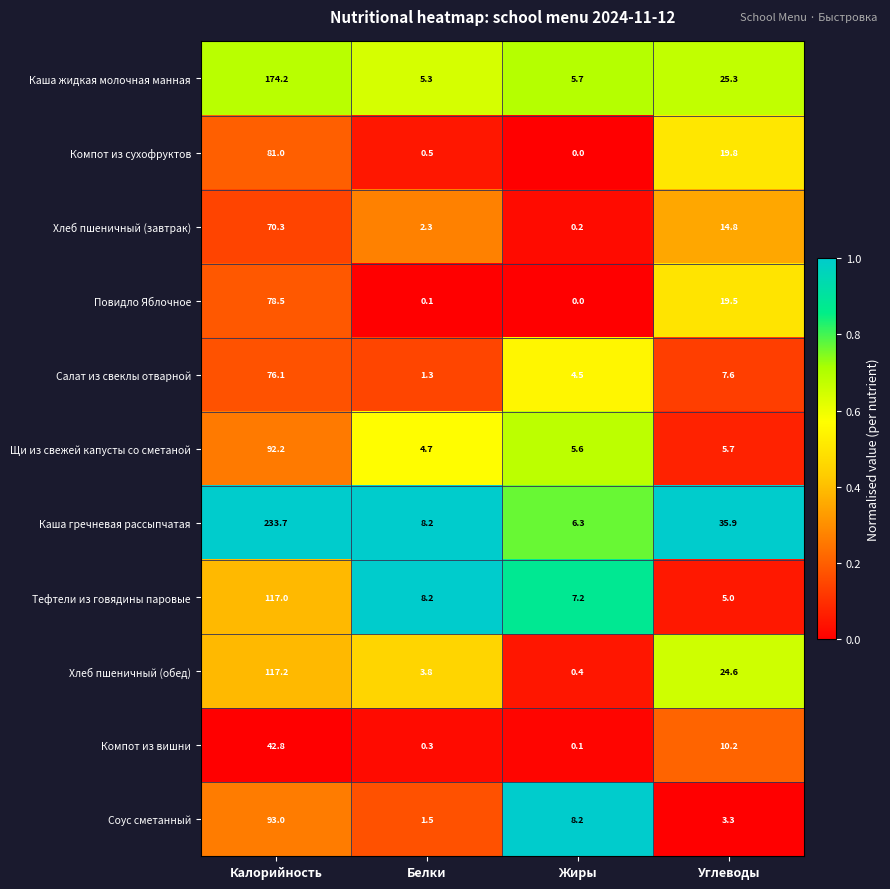

What is the difference between the maximum and minimum values in the Тефтели из говядины паровые series?

112.0